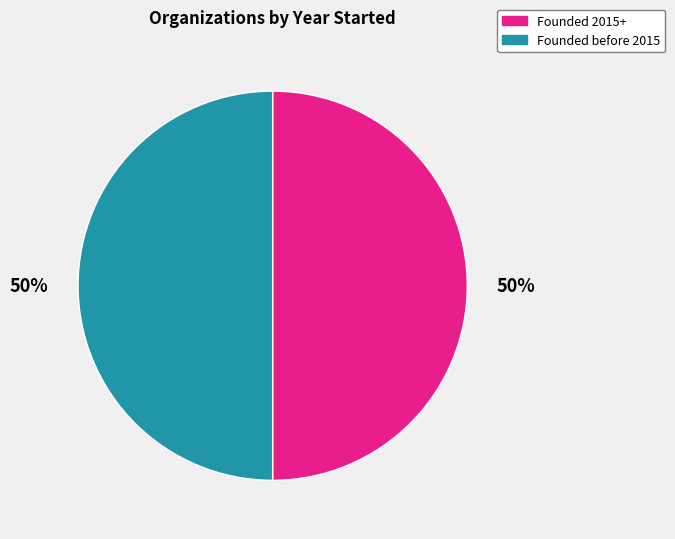

Is it true that Founded before 2015 is 55% of the pie?

False